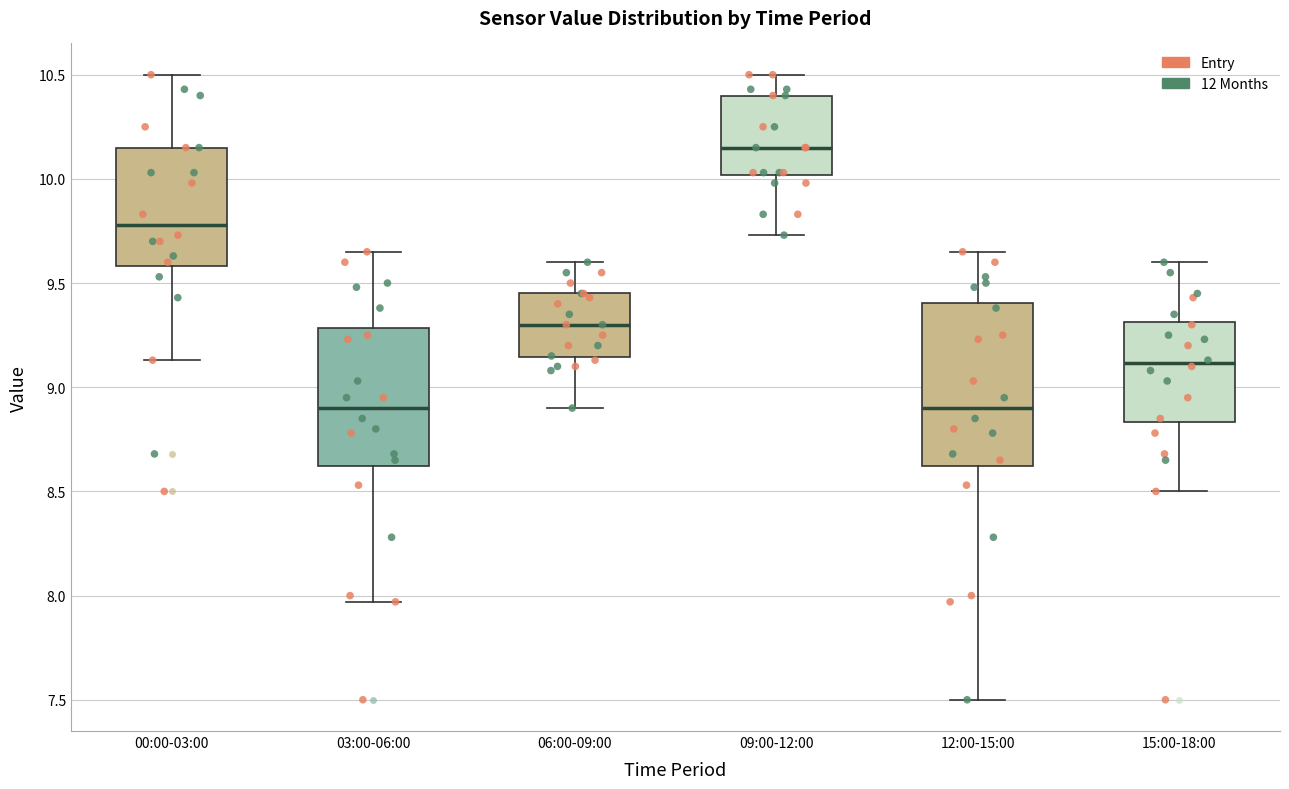

Reading left to right, read every box against the y-axis: the position of its median line, the range the box covers, and the ends of its whiskers. The values are not printed on the chart, so give them approximately, as read against the axis.

00:00-03:00: median 9.80, box 9.60 to 10.15, whiskers 9.15 to 10.50
03:00-06:00: median 8.90, box 8.60 to 9.30, whiskers 7.95 to 9.65
06:00-09:00: median 9.30, box 9.15 to 9.45, whiskers 8.90 to 9.60
09:00-12:00: median 10.15, box 10.00 to 10.40, whiskers 9.75 to 10.50
12:00-15:00: median 8.90, box 8.60 to 9.40, whiskers 7.50 to 9.65
15:00-18:00: median 9.10, box 8.85 to 9.30, whiskers 8.50 to 9.60